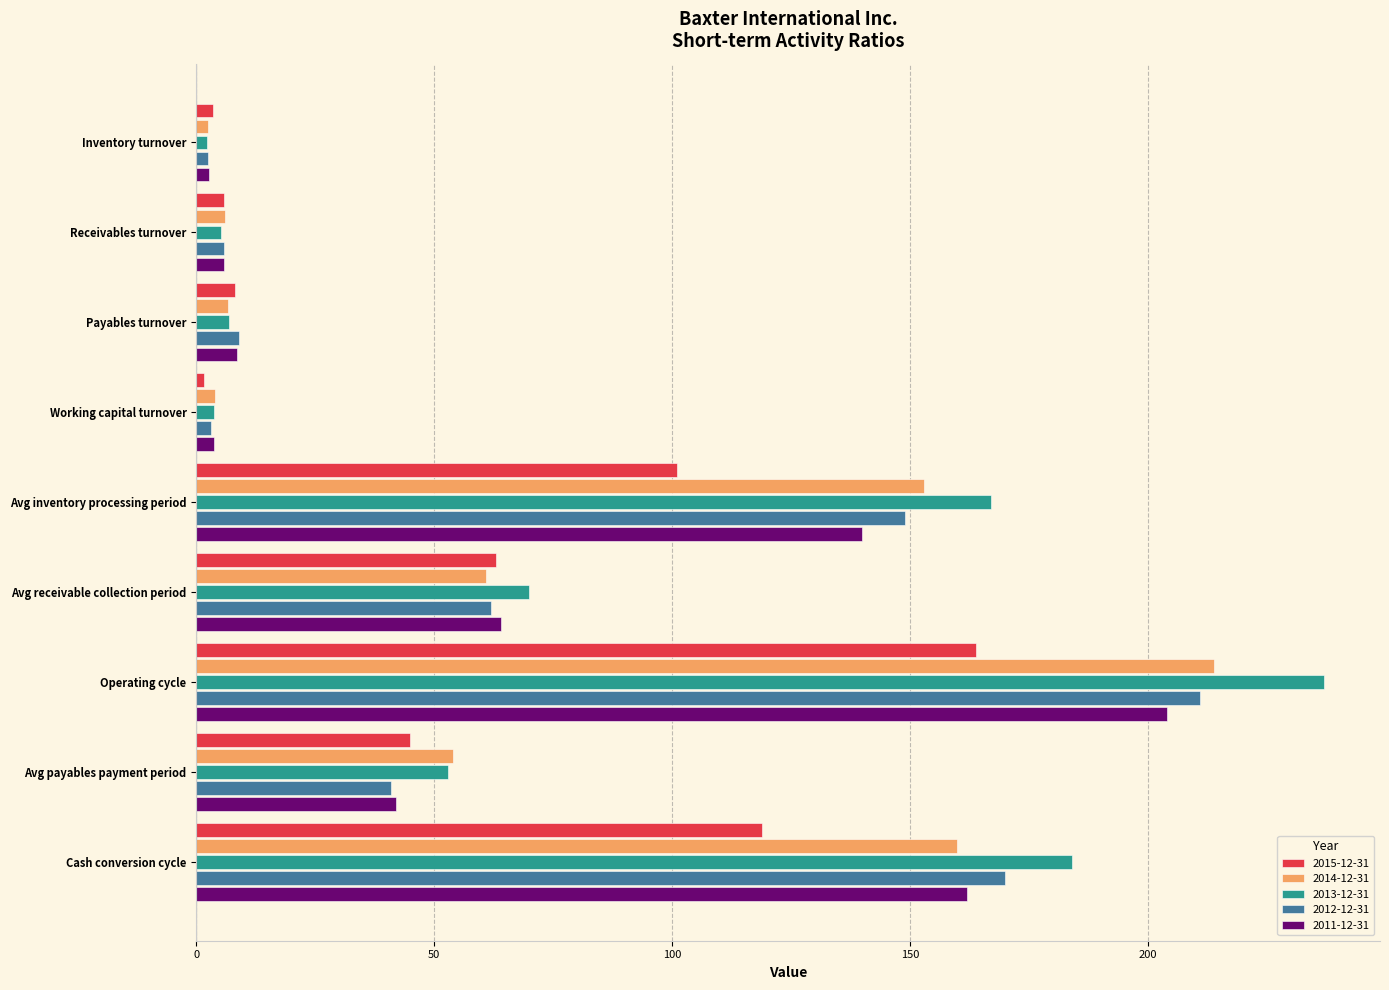

True or false: 2012-12-31 has a value of 149.0 at Avg inventory processing period.

True